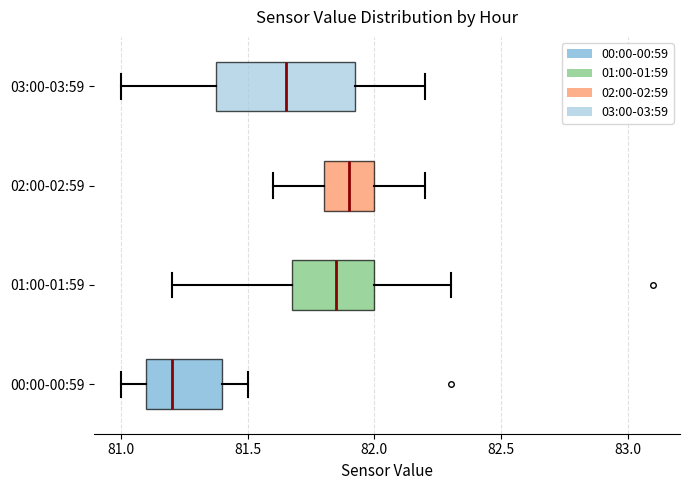

Reading bottom to top, transcribe this box plot: for each box, give where its median line is, the range the box spans, and where its two whiskers end, as read against the x-axis. The values are not printed on the chart, so give them approximately, as read against the axis.

00:00-00:59: median 81.20, box 81.10 to 81.40, whiskers 81.00 to 81.50
01:00-01:59: median 81.85, box 81.70 to 82.00, whiskers 81.20 to 82.30
02:00-02:59: median 81.90, box 81.80 to 82.00, whiskers 81.60 to 82.20
03:00-03:59: median 81.65, box 81.40 to 81.95, whiskers 81.00 to 82.20